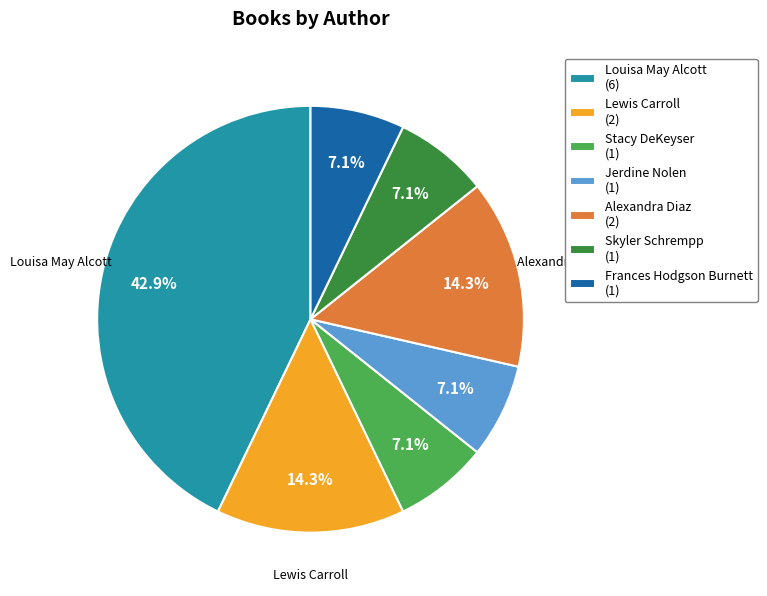

Combined, do Jerdine Nolen (1) and Alexandra Diaz (2) account for over 50%?

No